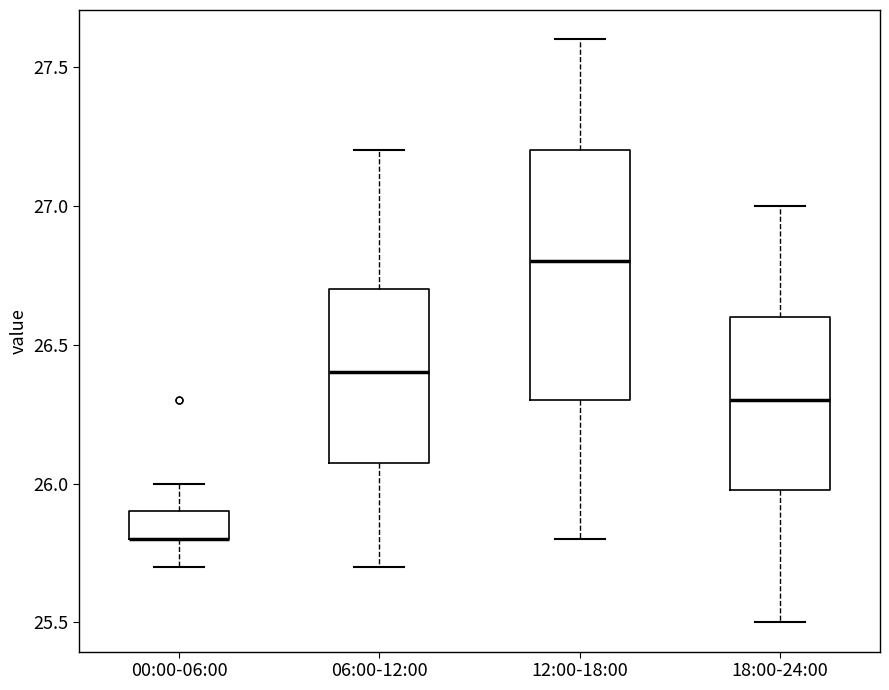

Where is the upper edge of the box for 06:00-12:00 on the y-axis? The values are not printed on the chart, so give them approximately, as read against the axis.

26.7